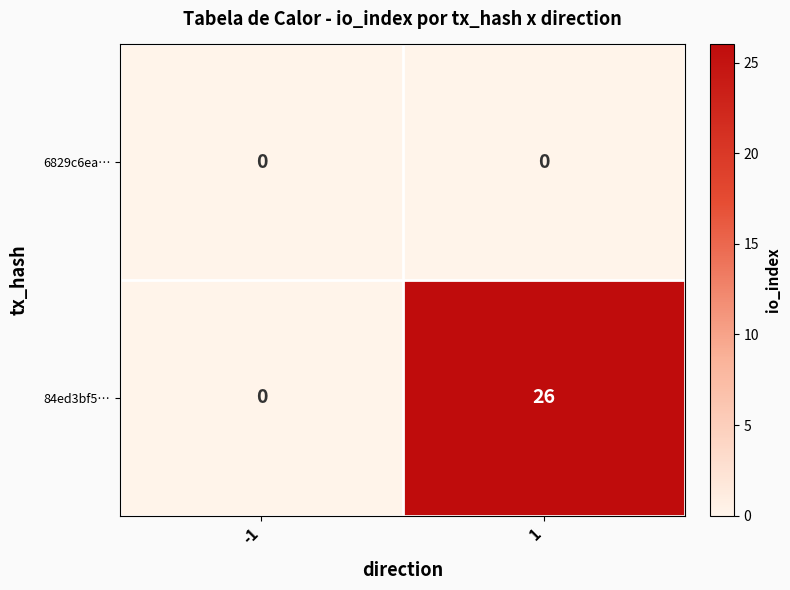

Which series has the largest total across all categories?

84ed3bf5…